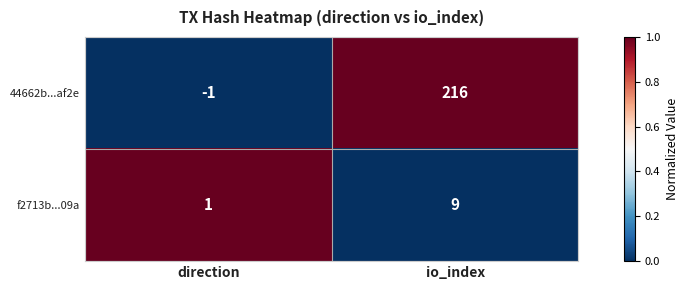

The f2713b...09a series shows 1 at direction. True or false?

True